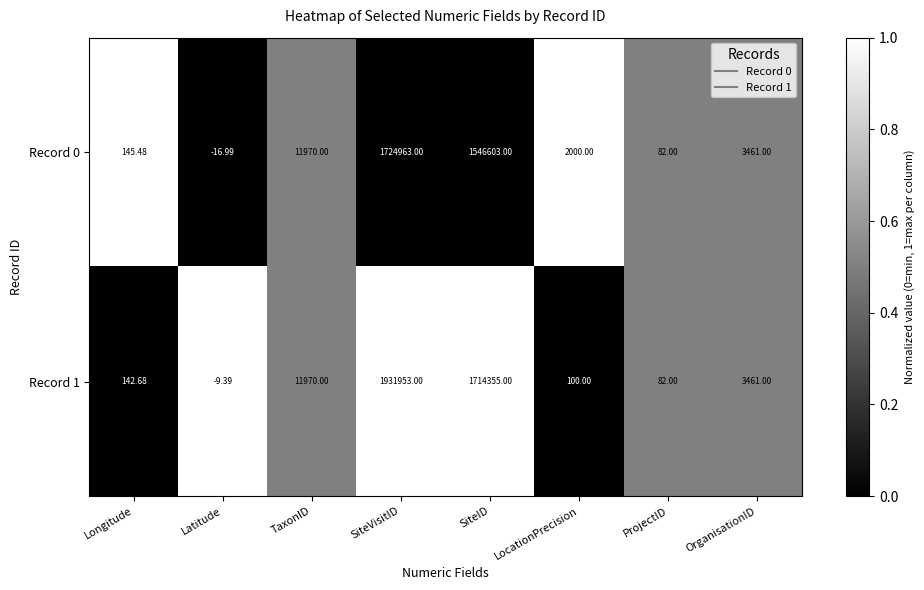

At which category does the chart reach its peak across all series?

SiteVisitID